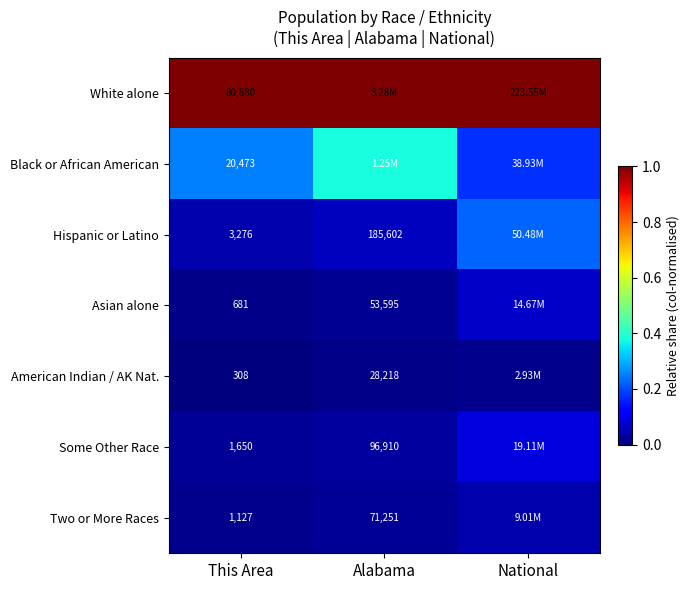

How many categories are shown in the chart?

3